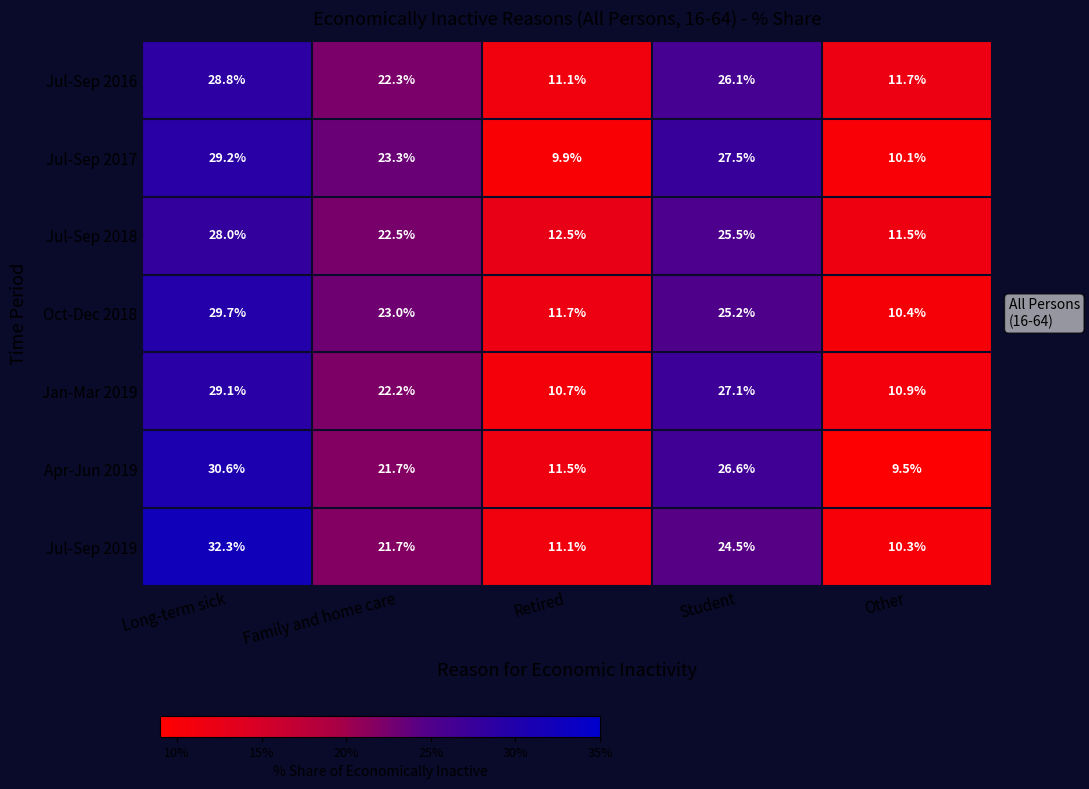

At how many categories does at least one series exceed 20?

3